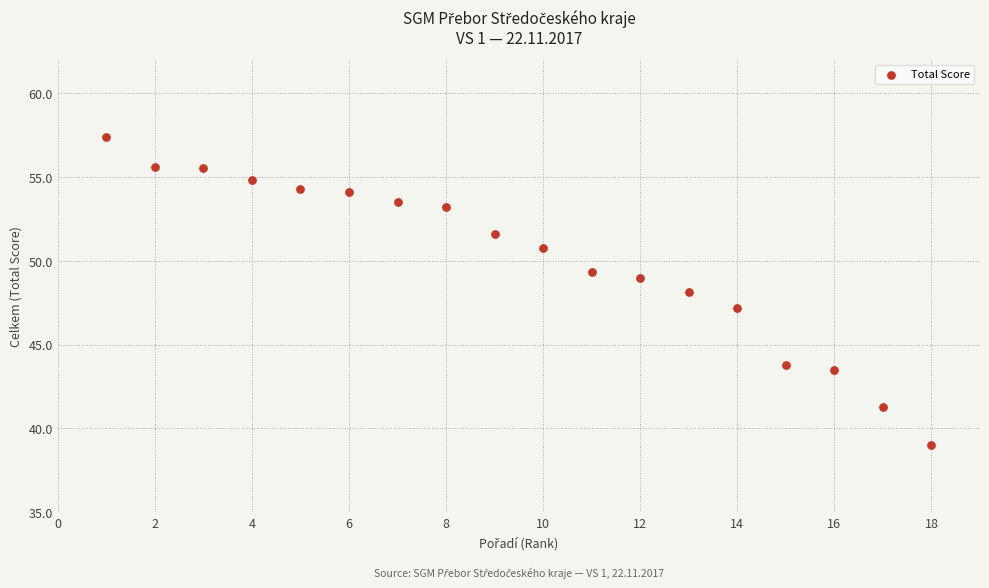

What is the range of X values (max minus min)?

17.0